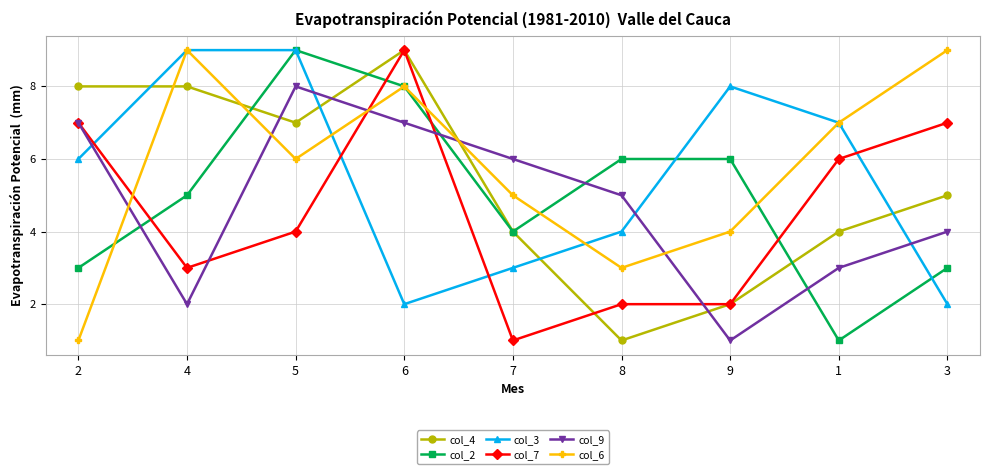

What position from the right is 4?

8